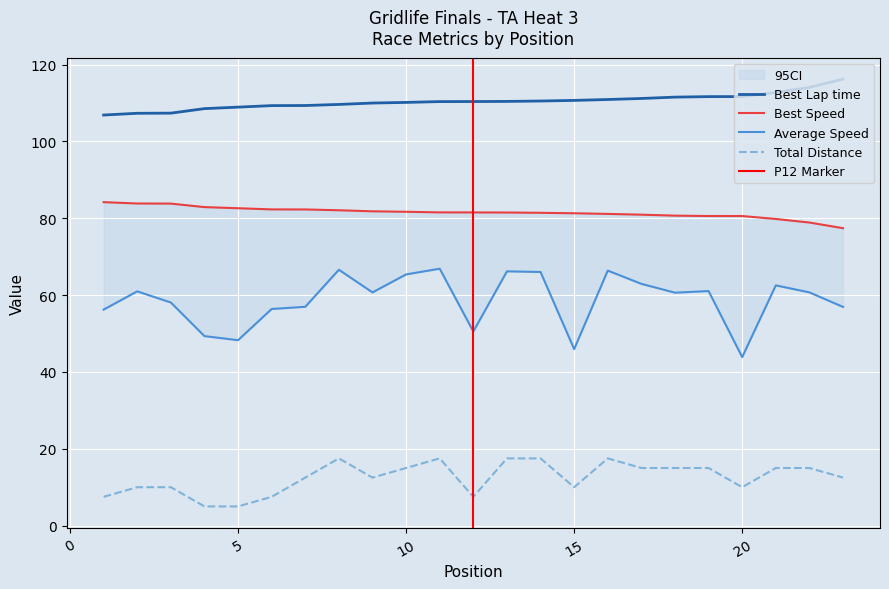

Is it true that Best Lap time equals 109.4 at 7?

True